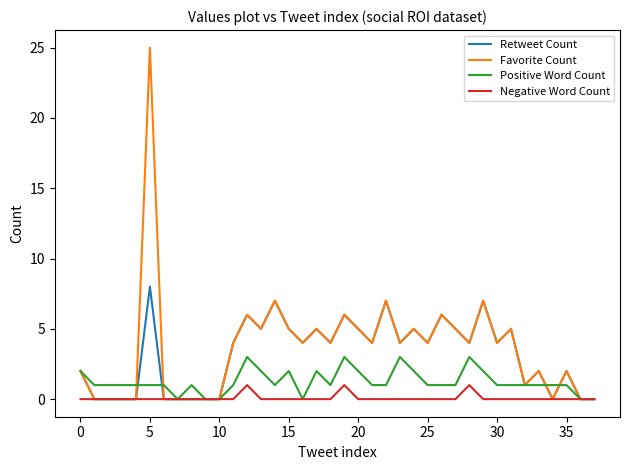

List the series in order of their peak value, highest first.

Favorite Count, Retweet Count, Positive Word Count, Negative Word Count